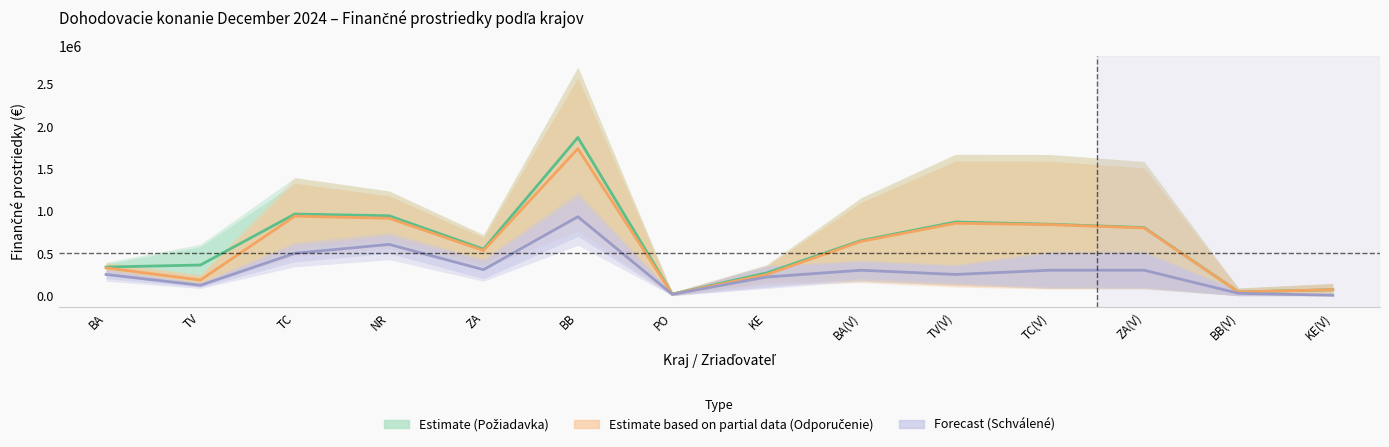

Is this an area chart (filled region under the line)?

No